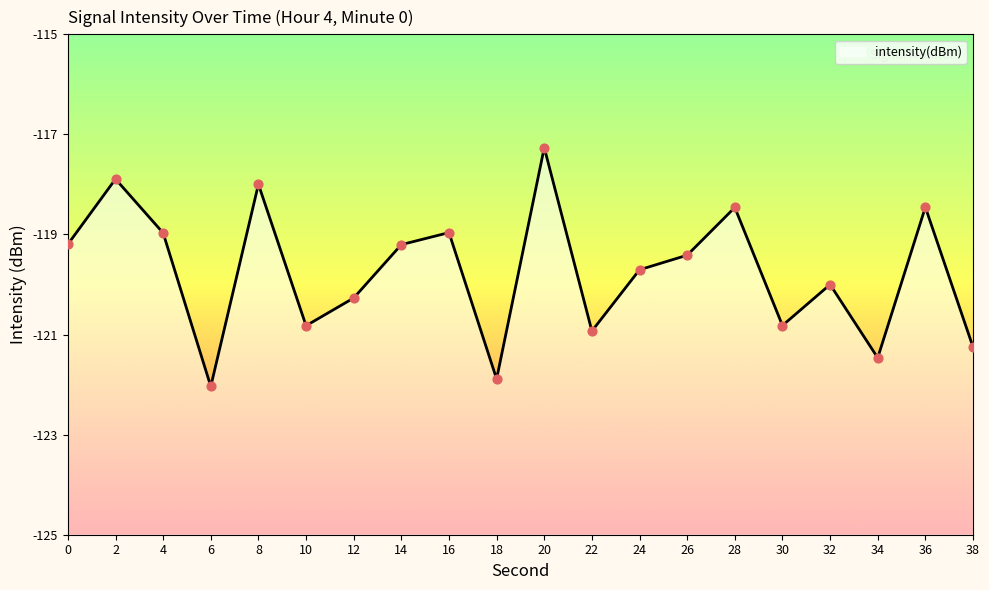

What is the change in value from 32 to 36?

+1.5